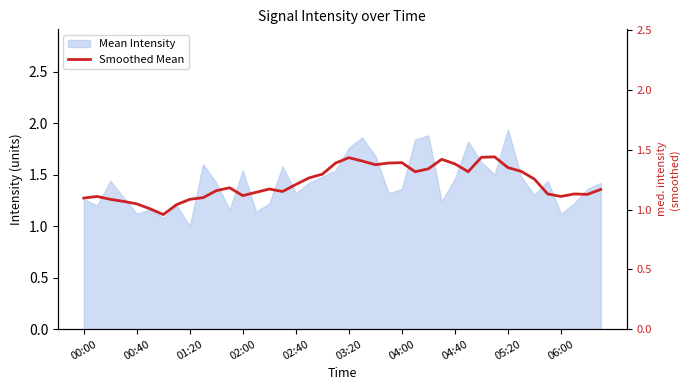

True or false: there are more than 2 points higher than both neighbors.

True